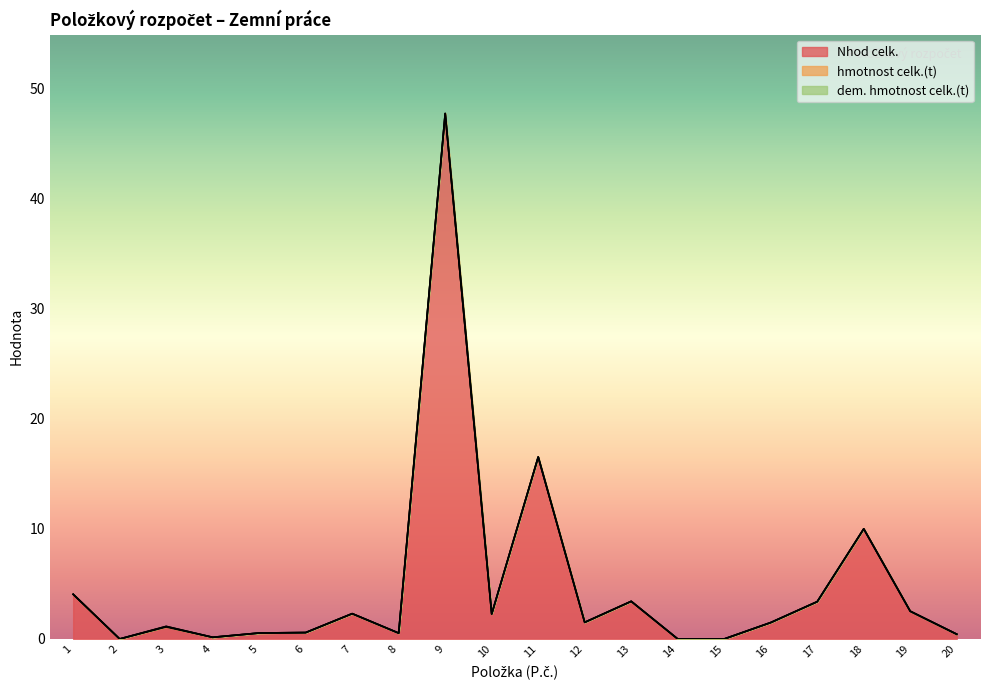

How many series are shown in this chart?

3